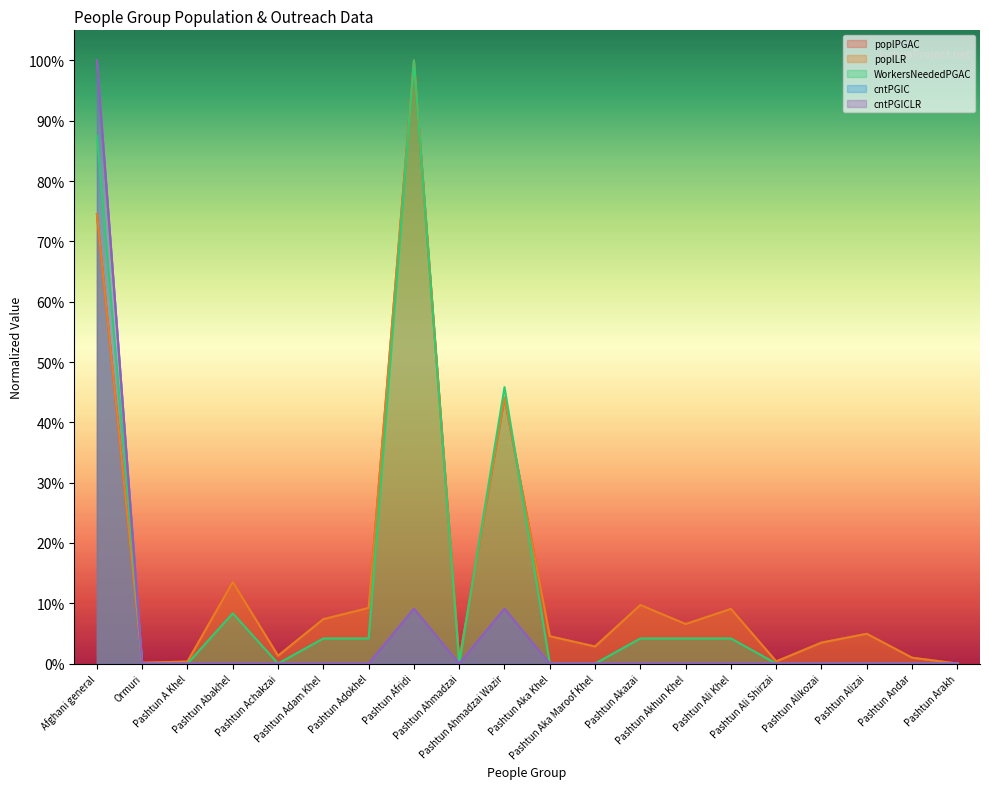

List the series in order of their peak value, highest first.

poplPGAC, poplLR, WorkersNeededPGAC, cntPGIC, cntPGICLR